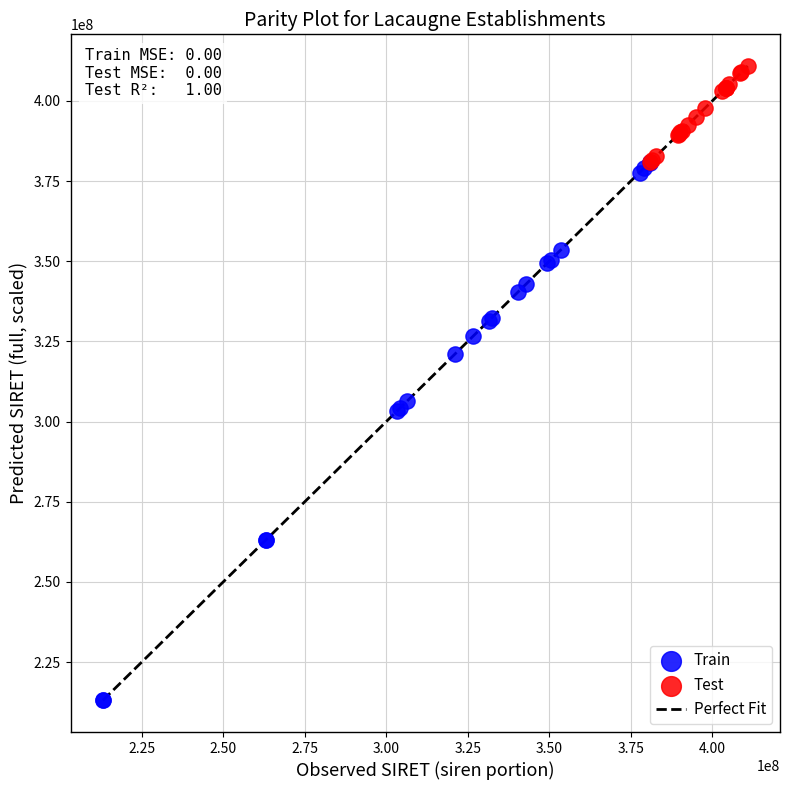

Which series has the largest Y range (max minus min)?

Train